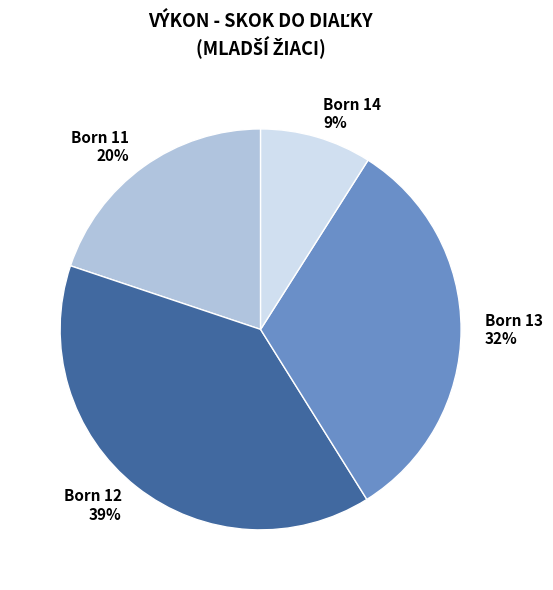

Which category has the smallest portion of the pie?

Born 14